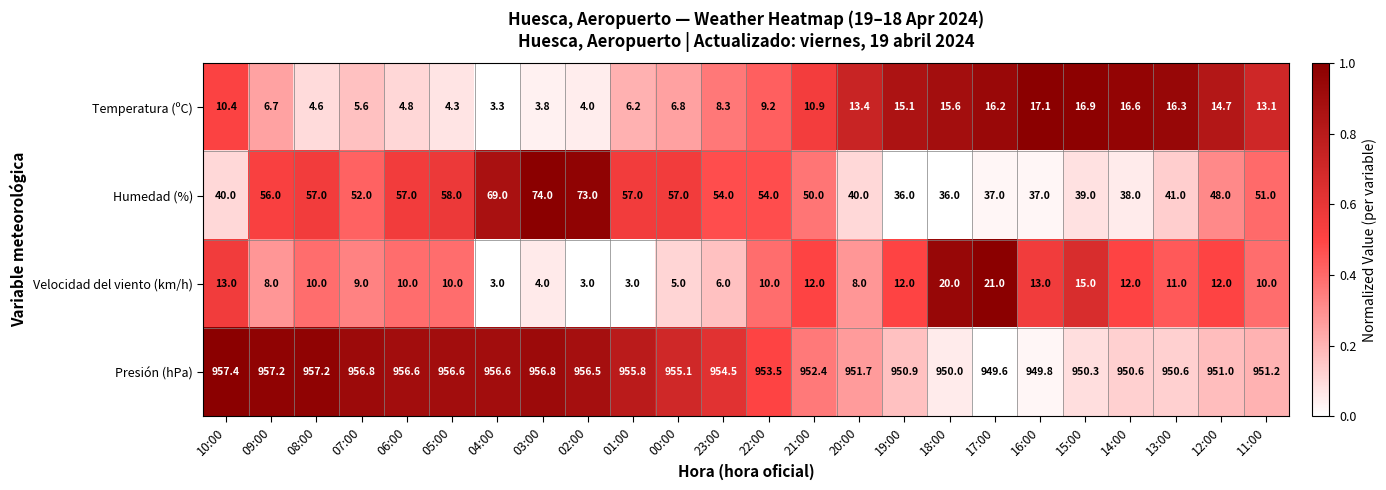

How many series are shown in this chart?

4